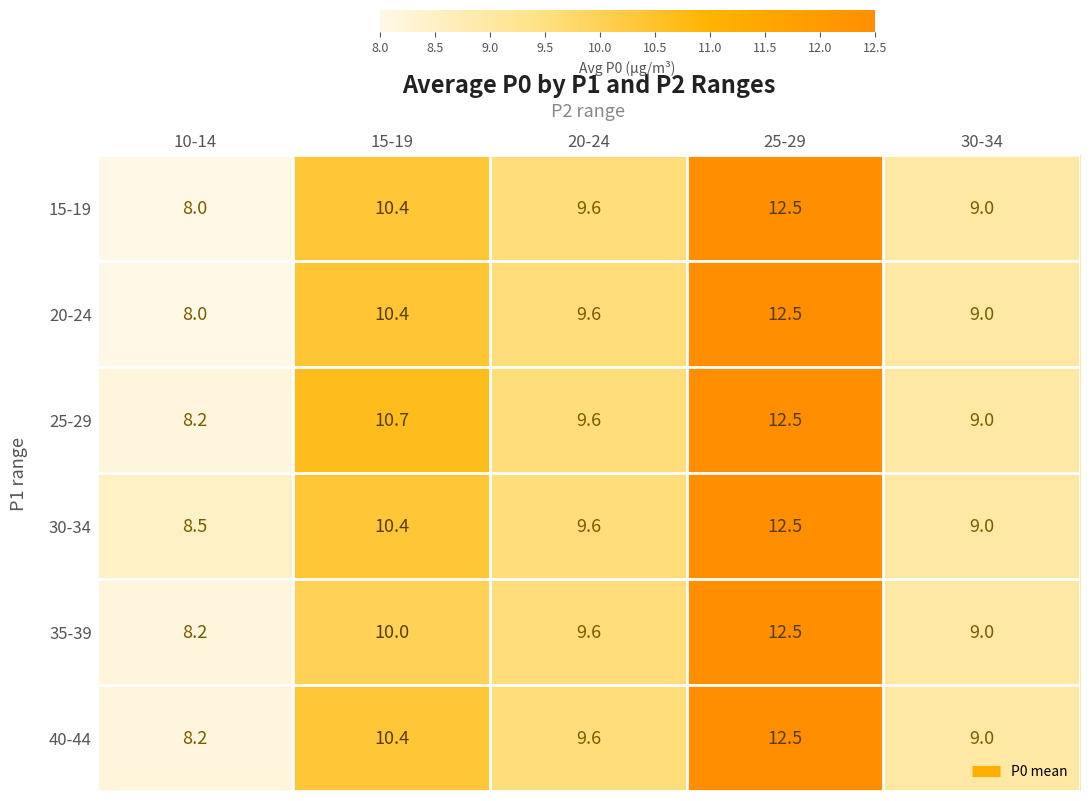

Reading left to right, transcribe all the data shown in this chart.

15-19: 10-14=8.0	15-19=10.4	20-24=9.6	25-29=12.5	30-34=9.0
20-24: 10-14=8.0	15-19=10.4	20-24=9.6	25-29=12.5	30-34=9.0
25-29: 10-14=8.2	15-19=10.7	20-24=9.6	25-29=12.5	30-34=9.0
30-34: 10-14=8.5	15-19=10.4	20-24=9.6	25-29=12.5	30-34=9.0
35-39: 10-14=8.2	15-19=10.0	20-24=9.6	25-29=12.5	30-34=9.0
40-44: 10-14=8.2	15-19=10.4	20-24=9.6	25-29=12.5	30-34=9.0